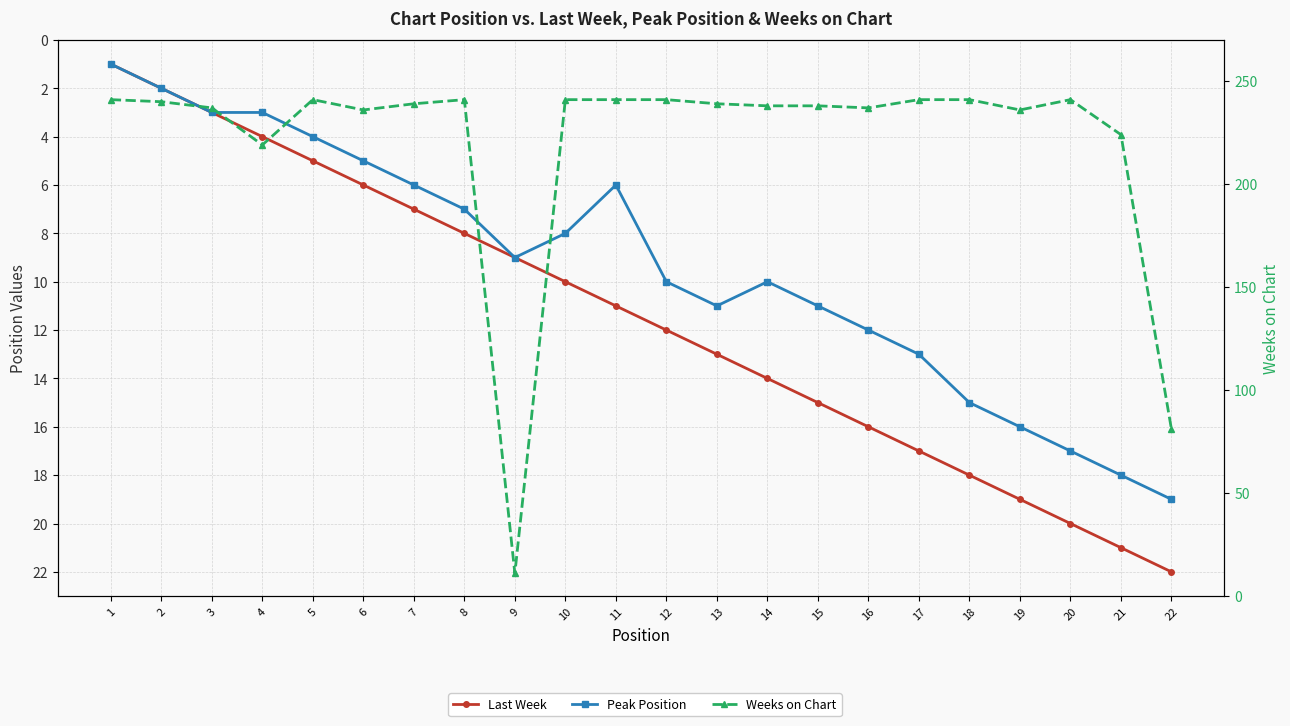

Is the value of Peak Position at 10 greater than the value of Weeks on Chart at 9?

No